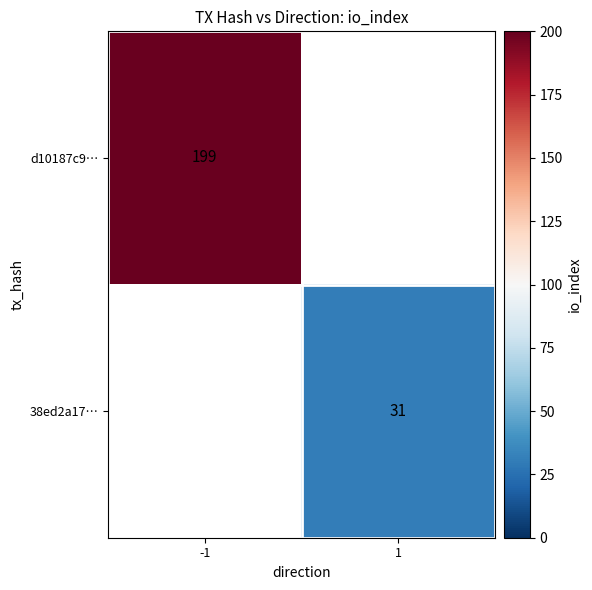

The d10187c9… series shows 199 at -1. True or false?

True